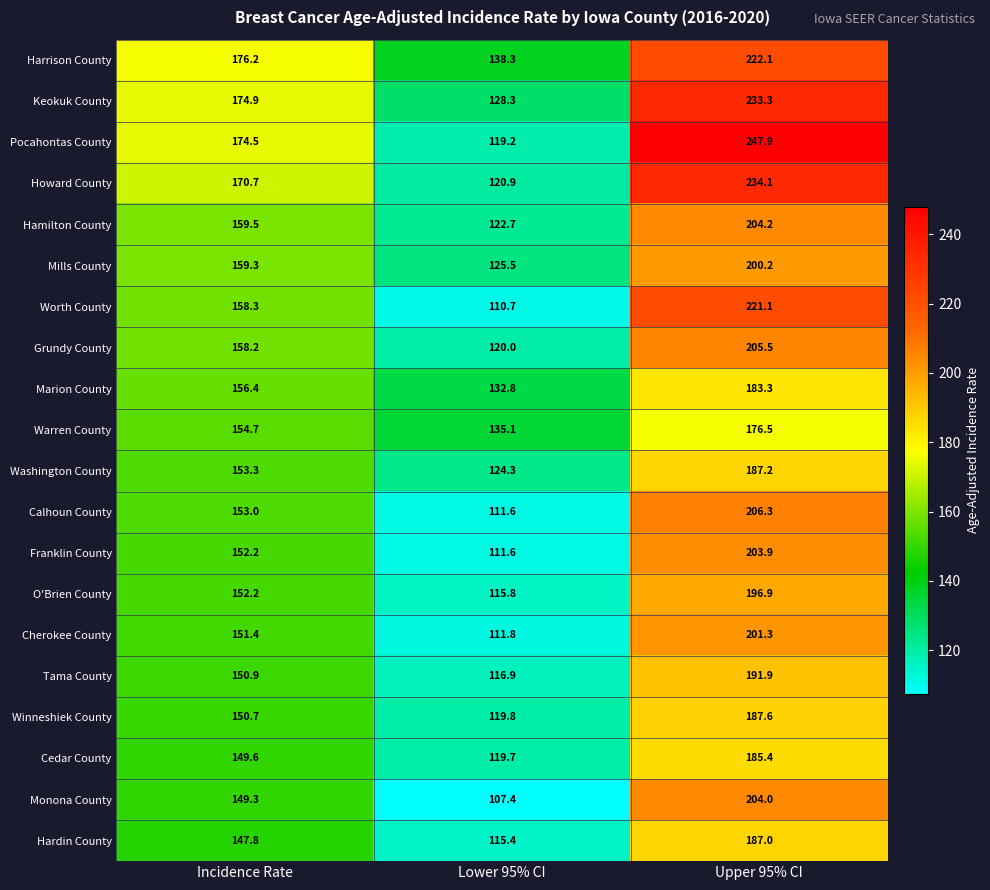

How many series are shown in this chart?

20